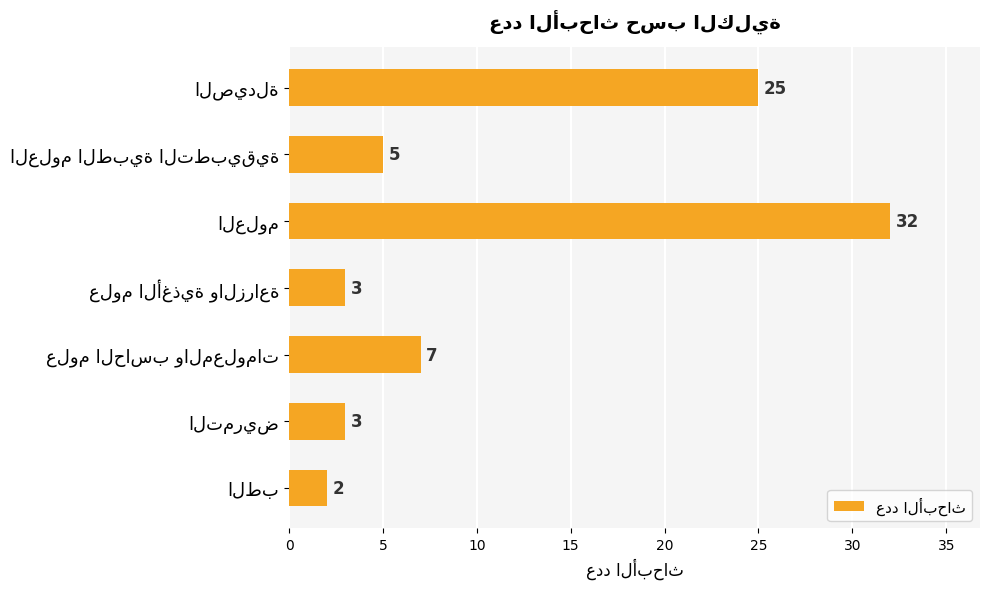

What is the difference between the maximum and minimum values?

30